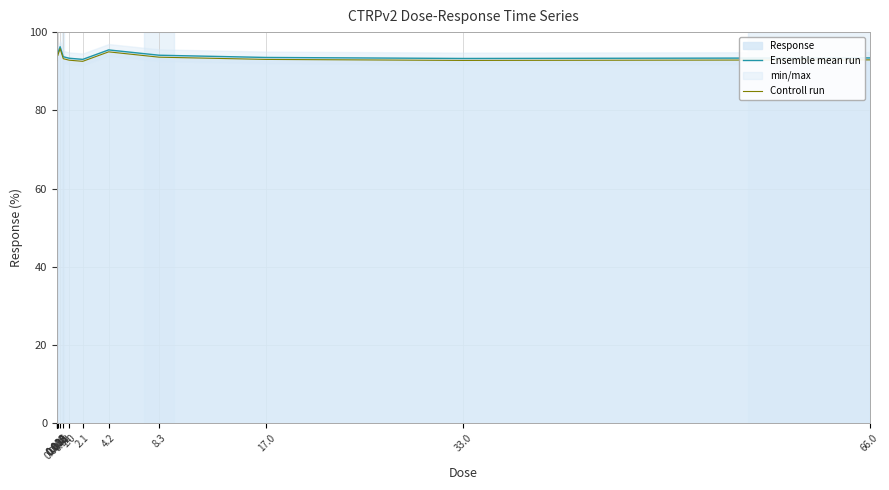

True or false: Ensemble mean run and Controll run cross at least once.

False